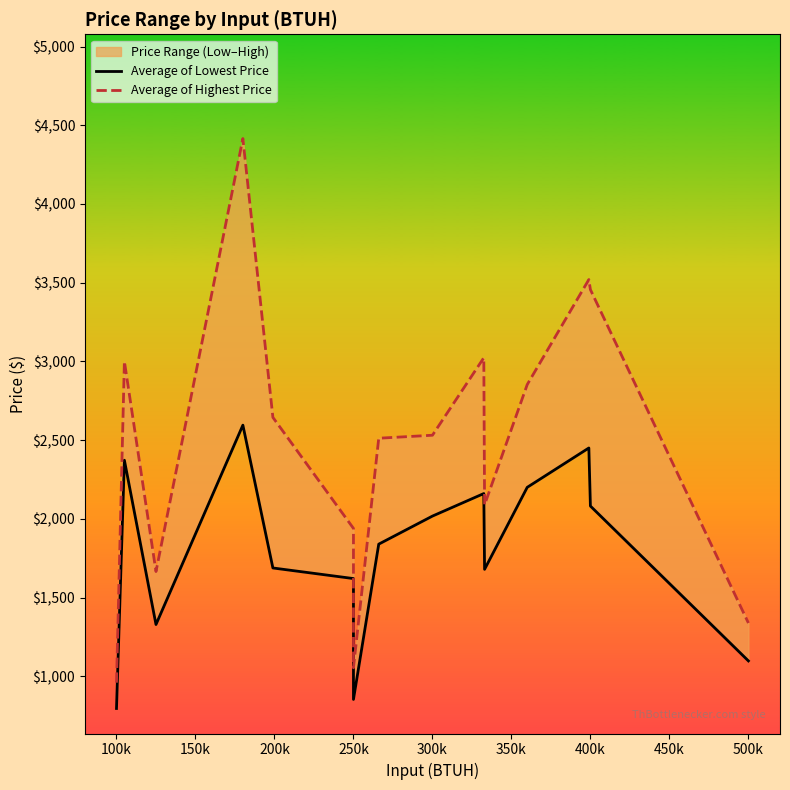

What is the average value of the Average of Highest Price series?

2466.6